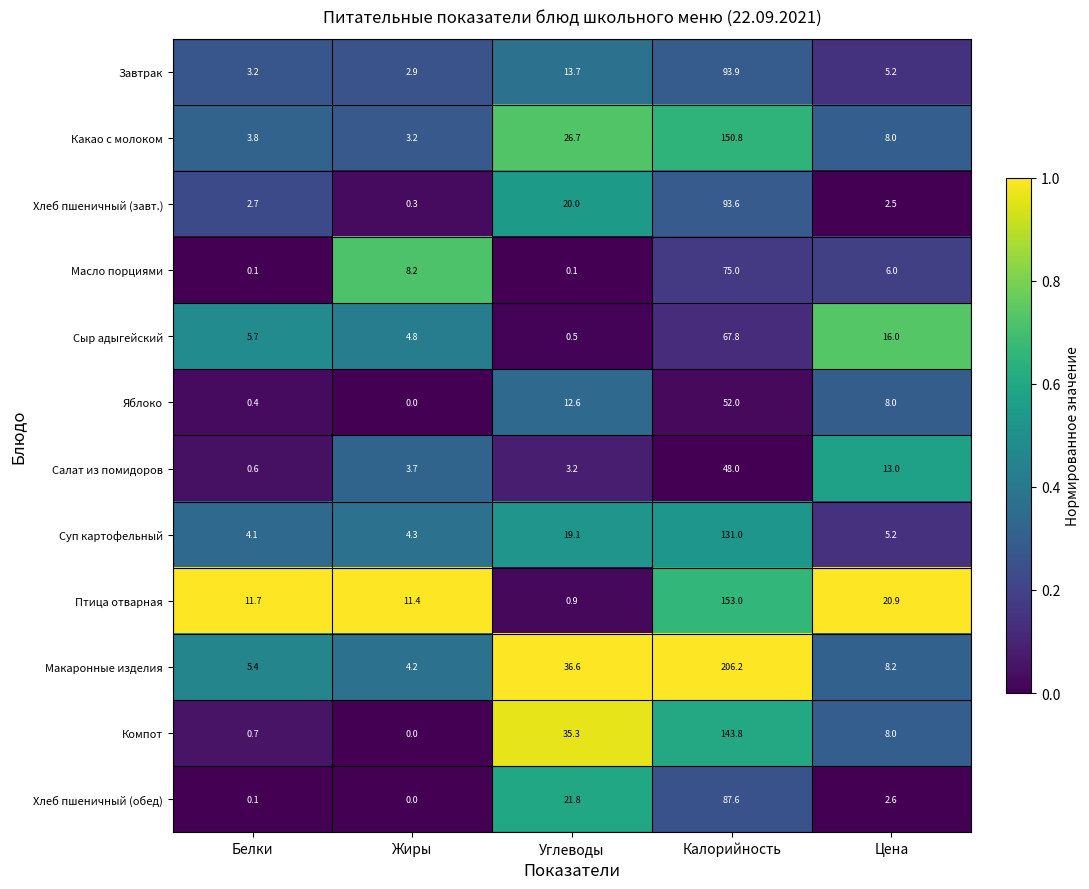

What is the total value across all series at Цена?

103.6